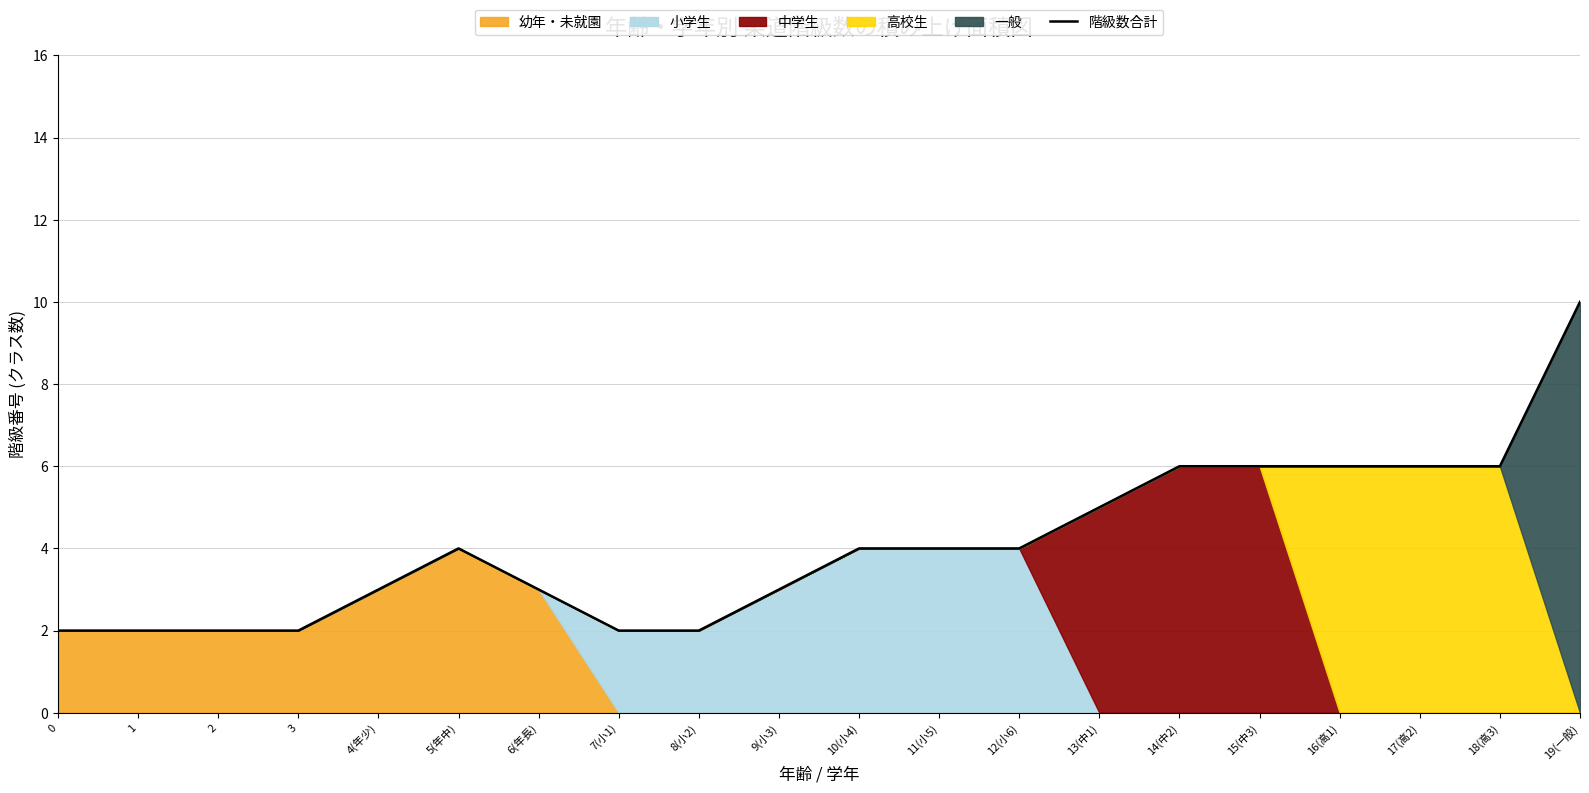

What is the difference between the maximum and minimum values?

8